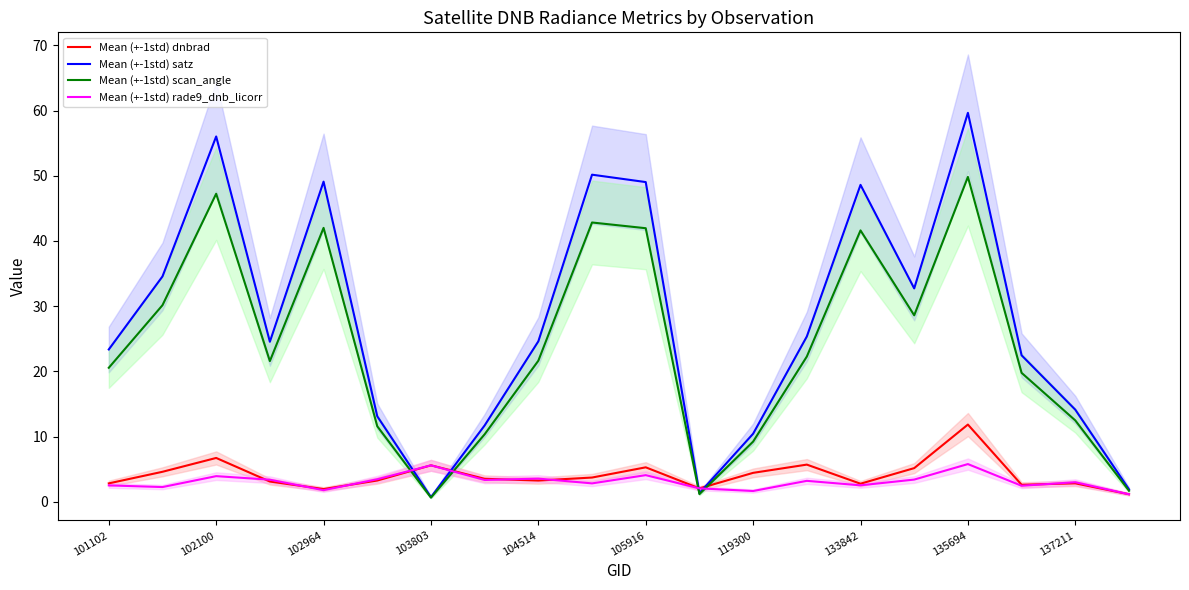

The value of Mean (+-1std) satz at 135694 is 95.7. True or false?

False